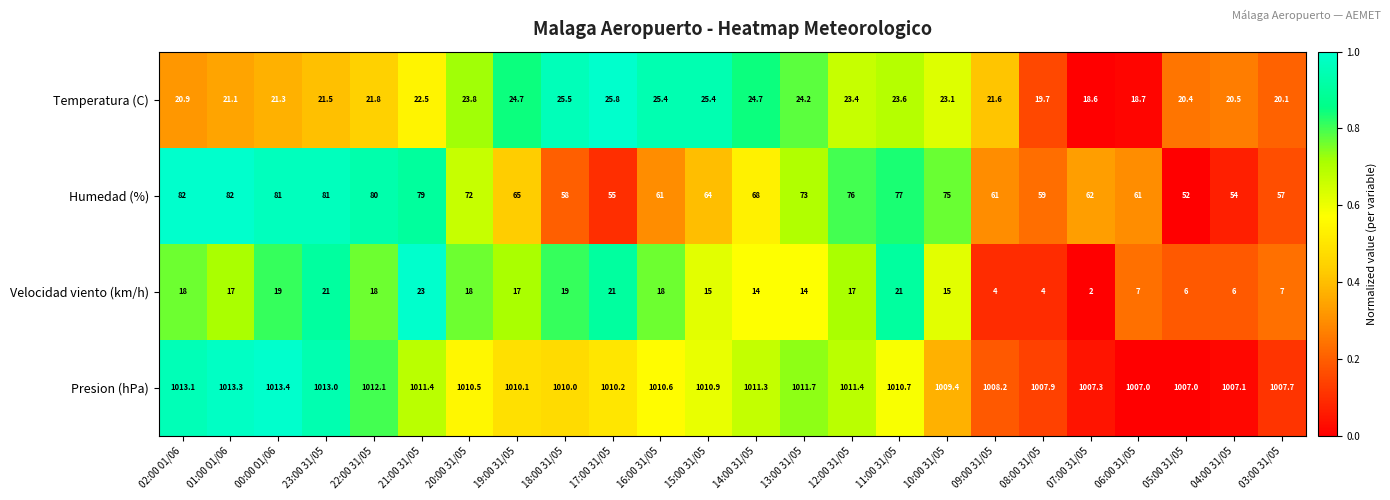

How many distinct data groups are displayed?

4